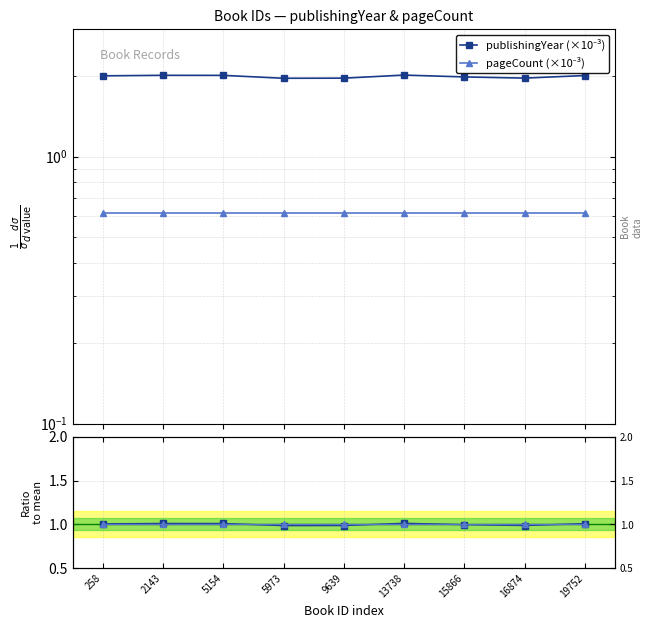

At which category is the sum across all series the highest?

13738